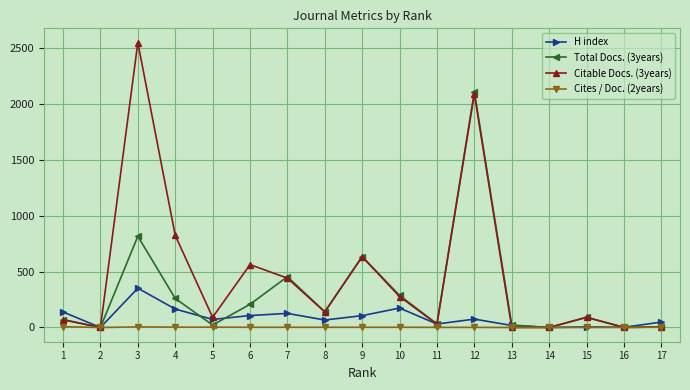

Which series changed the most between 2 and 4?

Citable Docs. (3years)